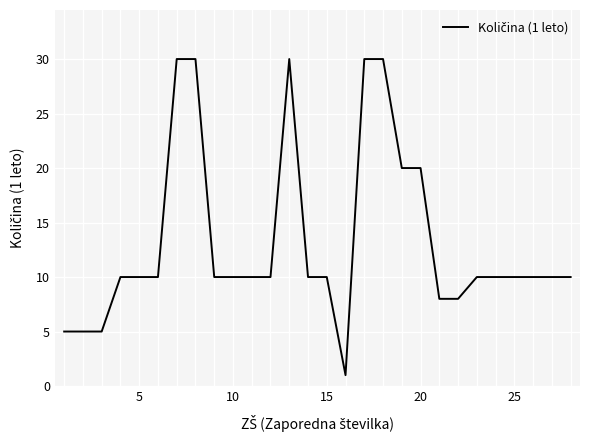

What is the difference between the maximum and minimum values?

29